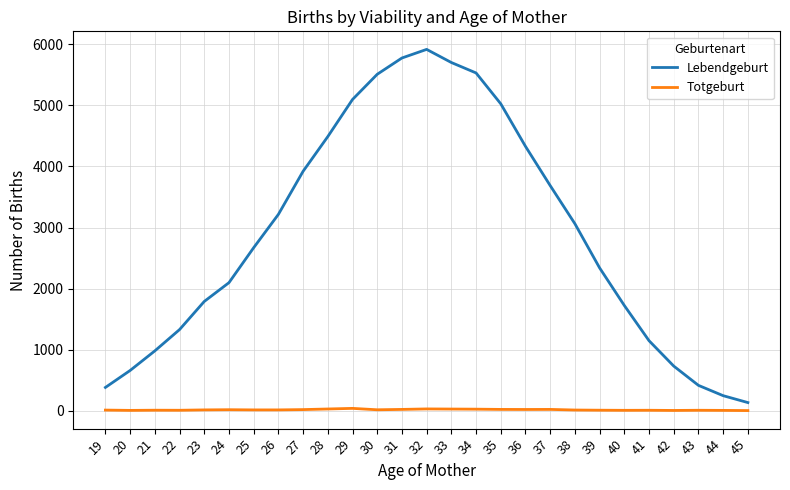

What is the greatest value displayed?

5919